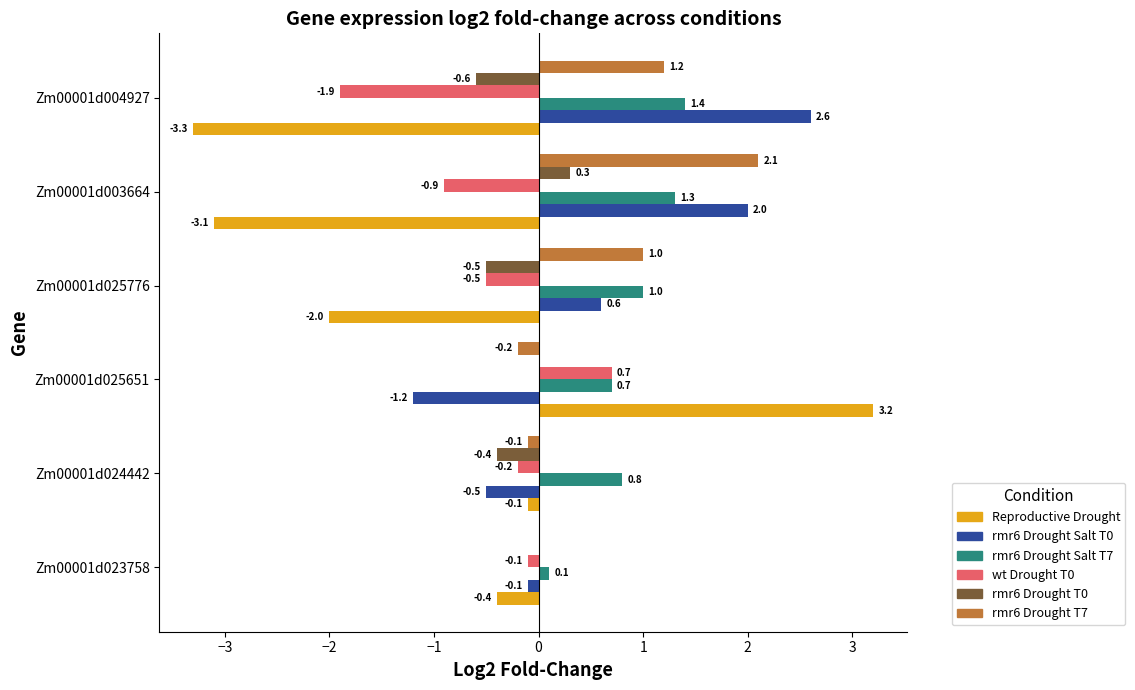

What is the greatest value displayed?

3.2